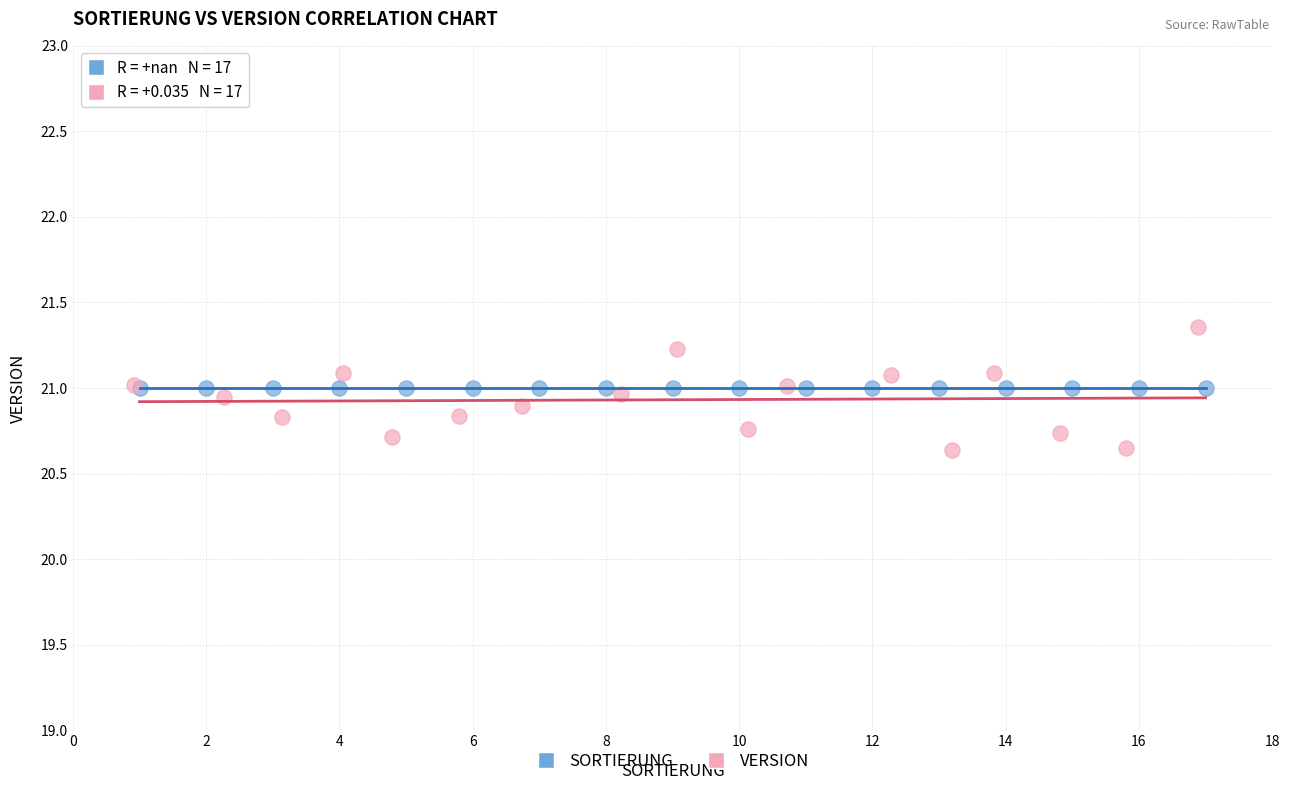

Which series contains the lowest Y value?

VERSION